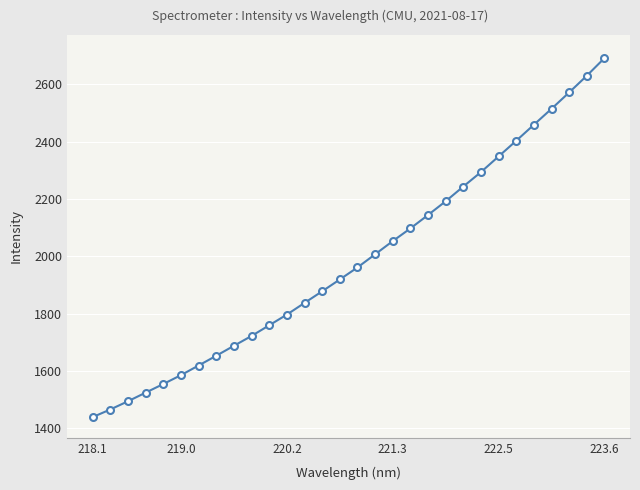

How many data points are less than 1960?

15